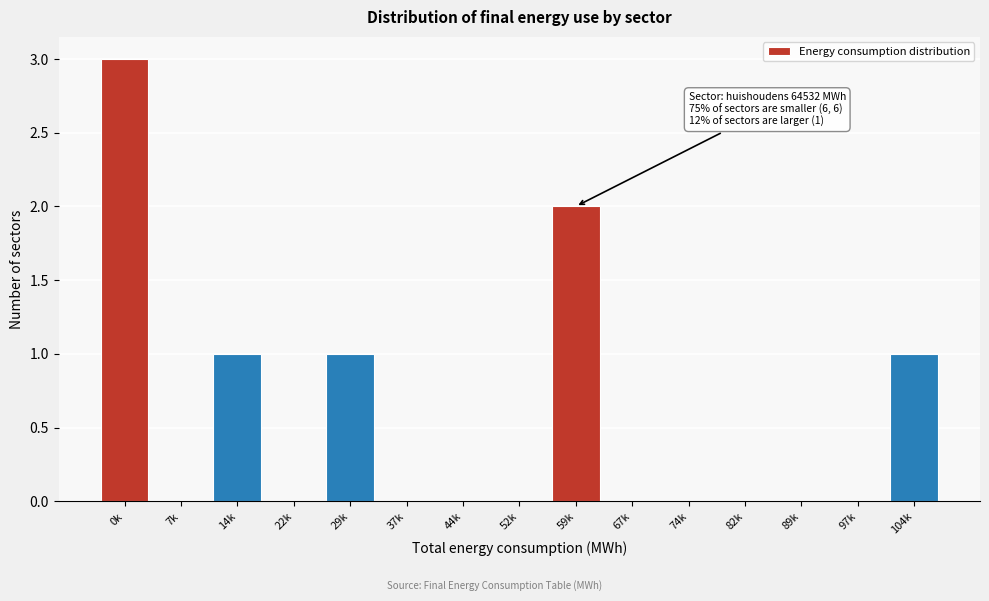

Reading right to left, extract all data points from this chart.

104k=1	97k=0	89k=0	82k=0	74k=0	67k=0	59k=2	52k=0	44k=0	37k=0	29k=1	22k=0	14k=1	7k=0	0k=3